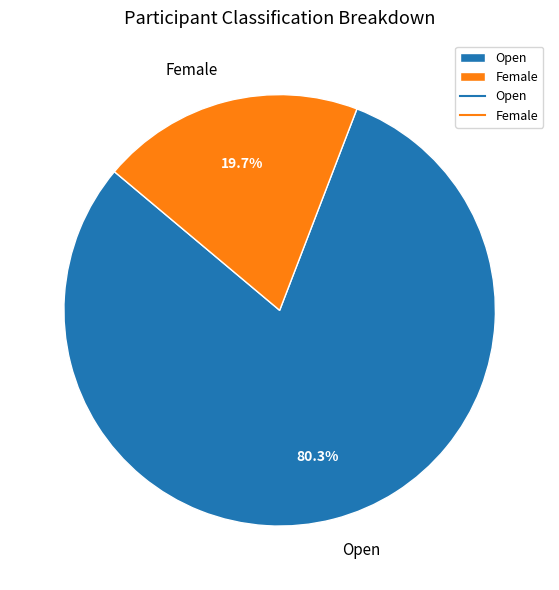

Does any single category account for the majority?

Yes